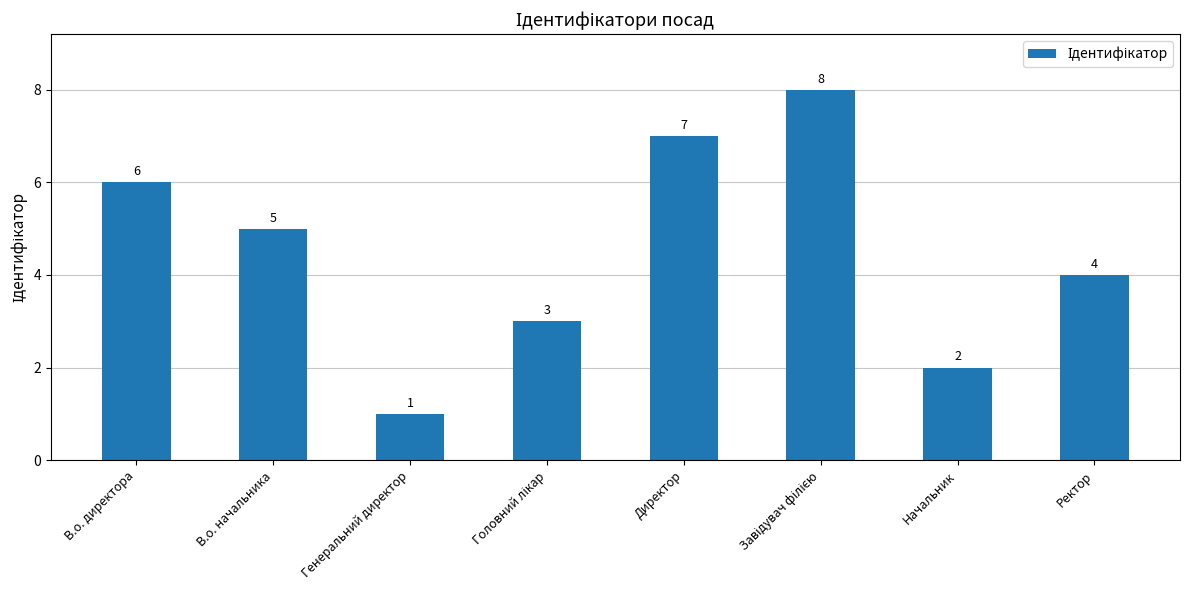

What is the label of the 2nd bar from the right?

Начальник